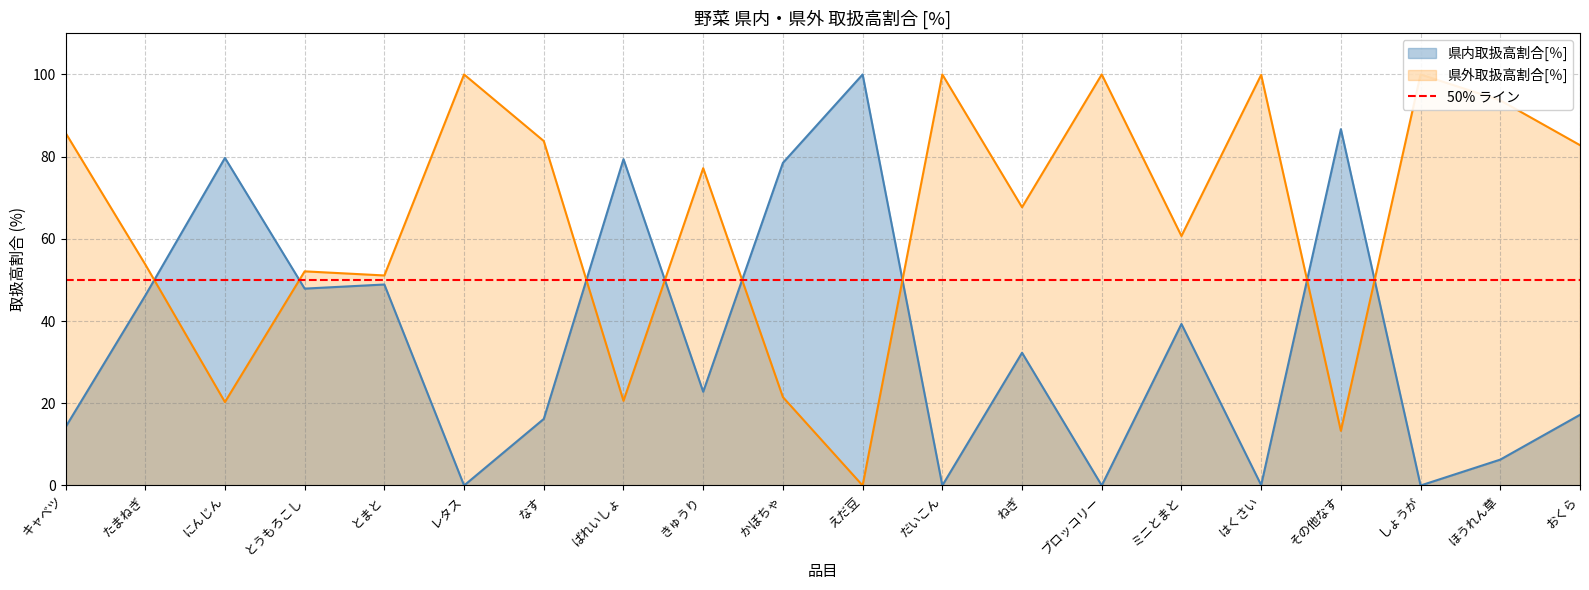

How many data points in 県内取扱高割合[％] are less than 32?

10